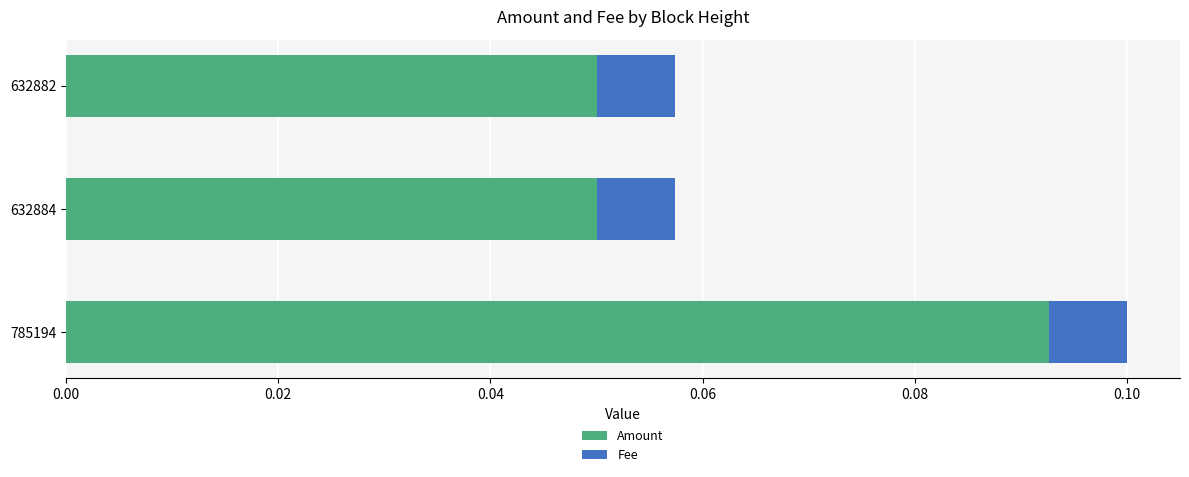

At which category is the sum across all series the highest?

785194